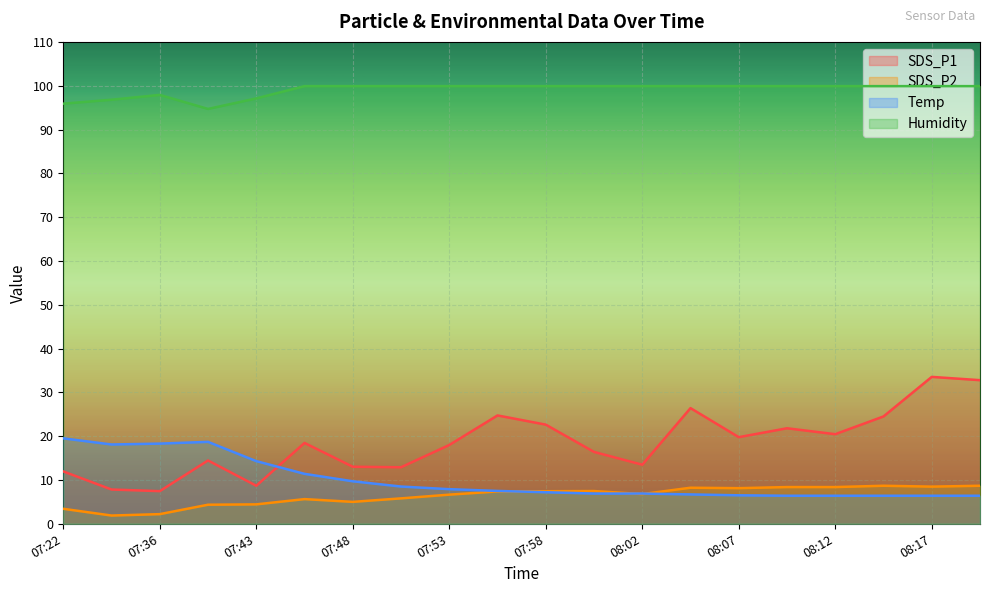

What is the approximate value of Humidity at 08:12?

99.9